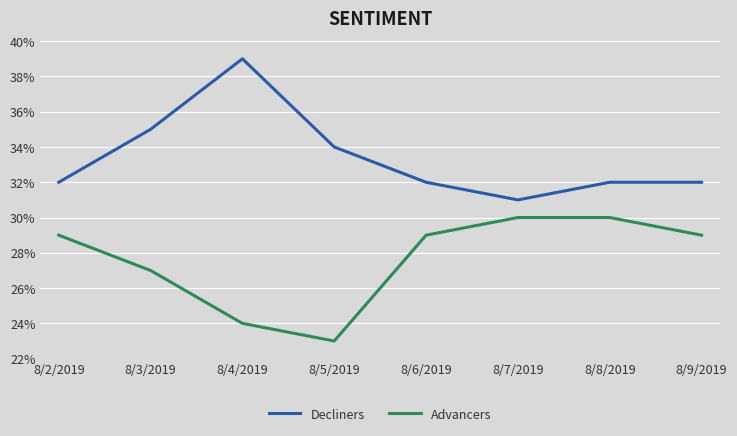

What is the minimum value for Decliners?

31